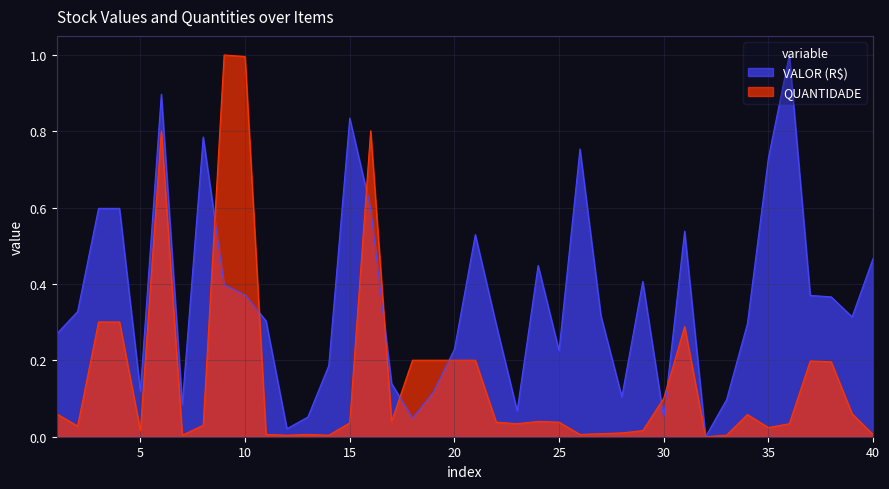

Reading left to right, list all the values displayed in this chart.

VALOR (R$): 1=0.3	2=0.3	3=0.6	4=0.6	5=0.1	6=0.9	7=0.1	8=0.8	9=0.4	10=0.4	11=0.3	12=0.0	13=0.1	14=0.2	15=0.8	16=0.6	17=0.1	18=0.0	19=0.1	20=0.2	21=0.5	22=0.3	23=0.1	24=0.4	25=0.2	26=0.8	27=0.3	28=0.1	29=0.4	30=0.0	31=0.5	32=0.0	33=0.1	34=0.3	35=0.7	36=1.0	37=0.4	38=0.4	39=0.3	40=0.5
QUANTIDADE: 1=0.1	2=0.0	3=0.3	4=0.3	5=0.0	6=0.8	7=0.0	8=0.0	9=1.0	10=1.0	11=0.0	12=0.0	13=0.0	14=0.0	15=0.0	16=0.8	17=0.0	18=0.2	19=0.2	20=0.2	21=0.2	22=0.0	23=0.0	24=0.0	25=0.0	26=0.0	27=0.0	28=0.0	29=0.0	30=0.1	31=0.3	32=0.0	33=0.0	34=0.1	35=0.0	36=0.0	37=0.2	38=0.2	39=0.1	40=0.0